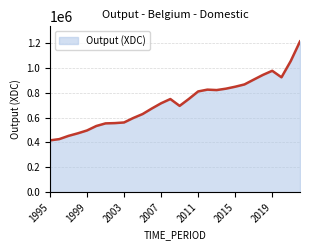

How many values are below 748382?

14